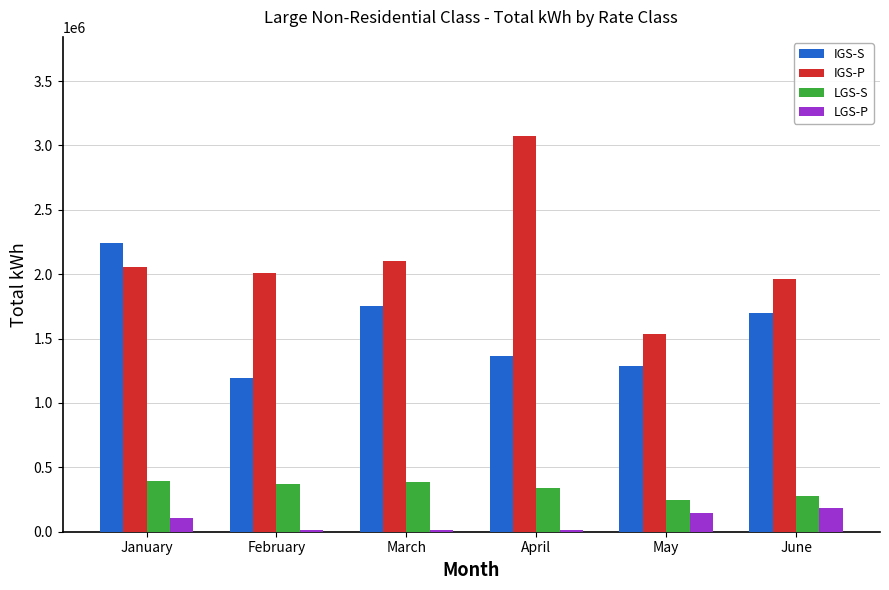

Which series has the largest range (max minus min)?

IGS-P